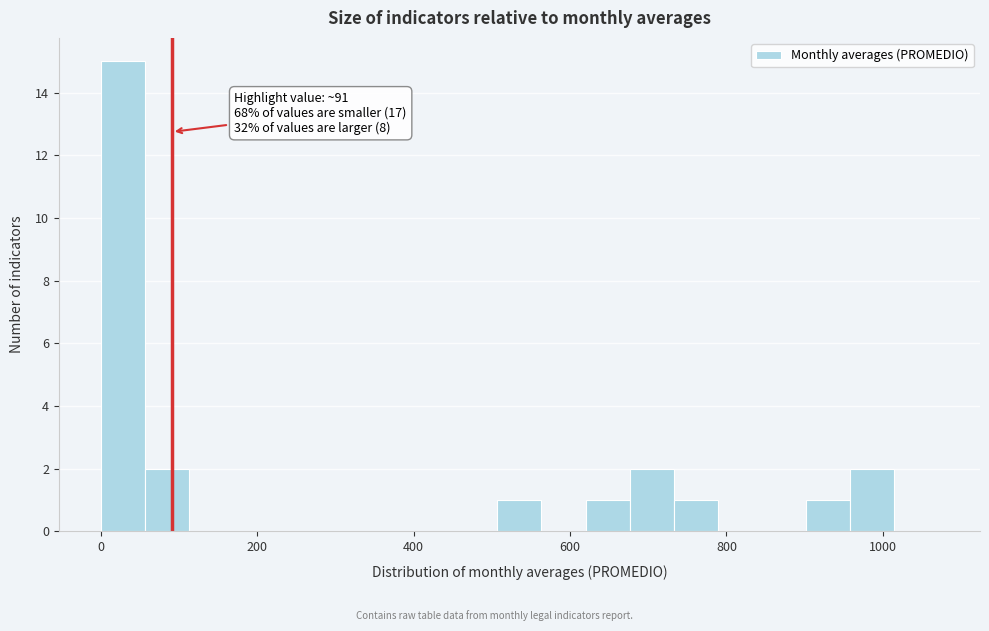

Read against the x-axis, roughly where is the centre of the tallest bar?

20